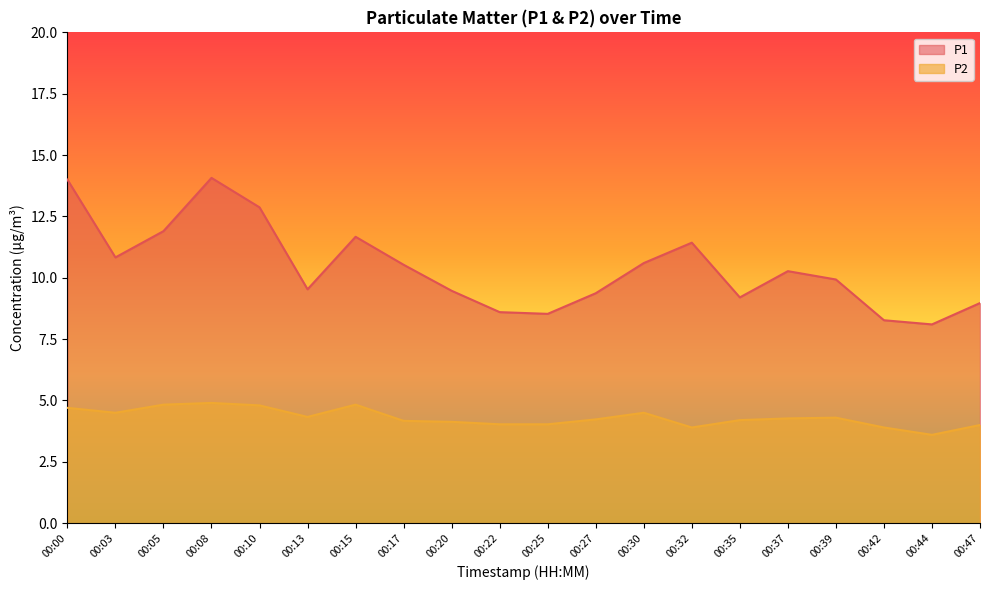

Rank the categories by P1 value from highest to lowest.

00:08, 00:00, 00:10, 00:05, 00:15, 00:32, 00:03, 00:30, 00:17, 00:37, 00:39, 00:13, 00:20, 00:27, 00:35, 00:47, 00:22, 00:25, 00:42, 00:44